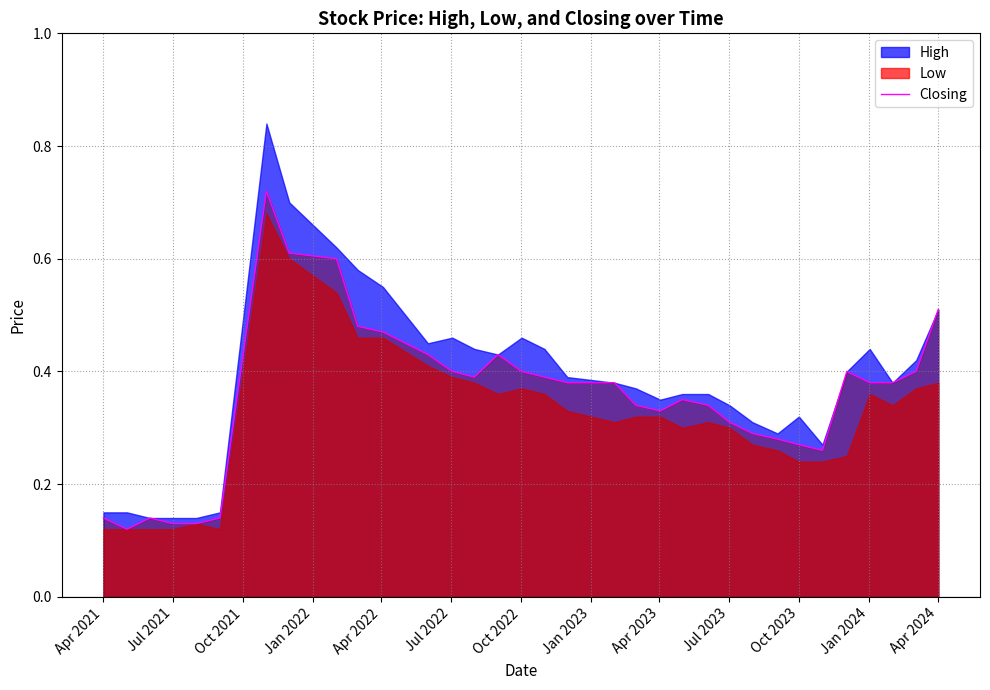

What is the minimum value shown in the chart?

0.1